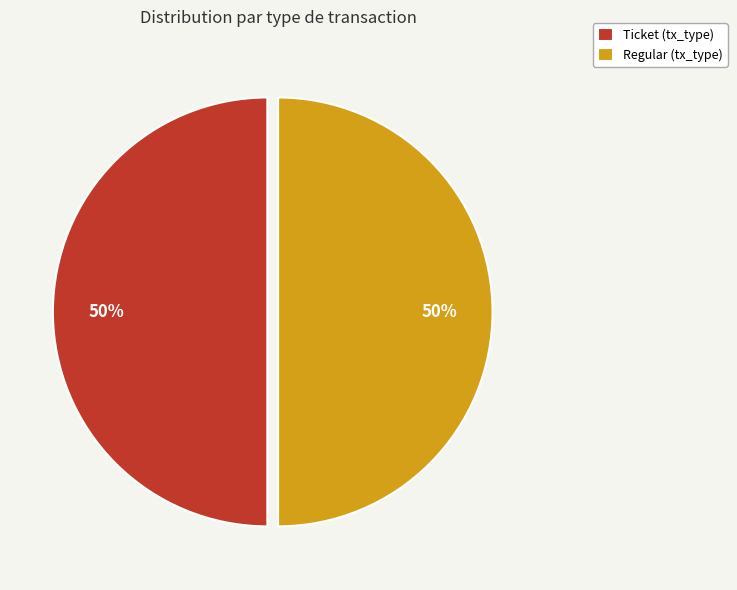

What percentage is the Ticket (tx_type) slice, to the nearest percent?

50%